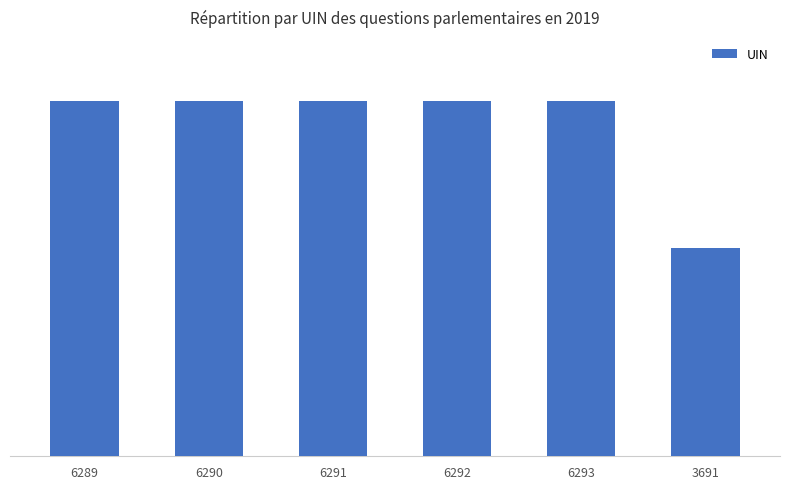

Are the bars horizontal?

No